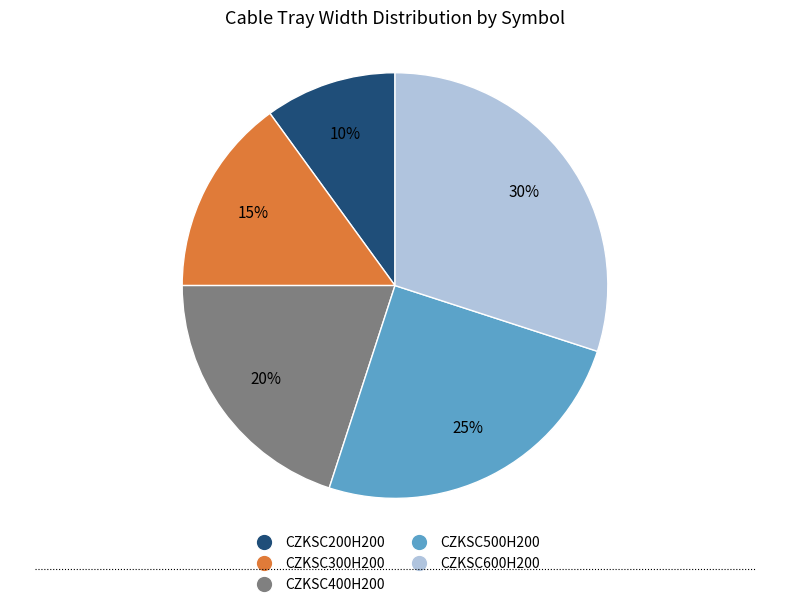

To the nearest percent, what is the difference between the largest and smallest slice percentages?

20%